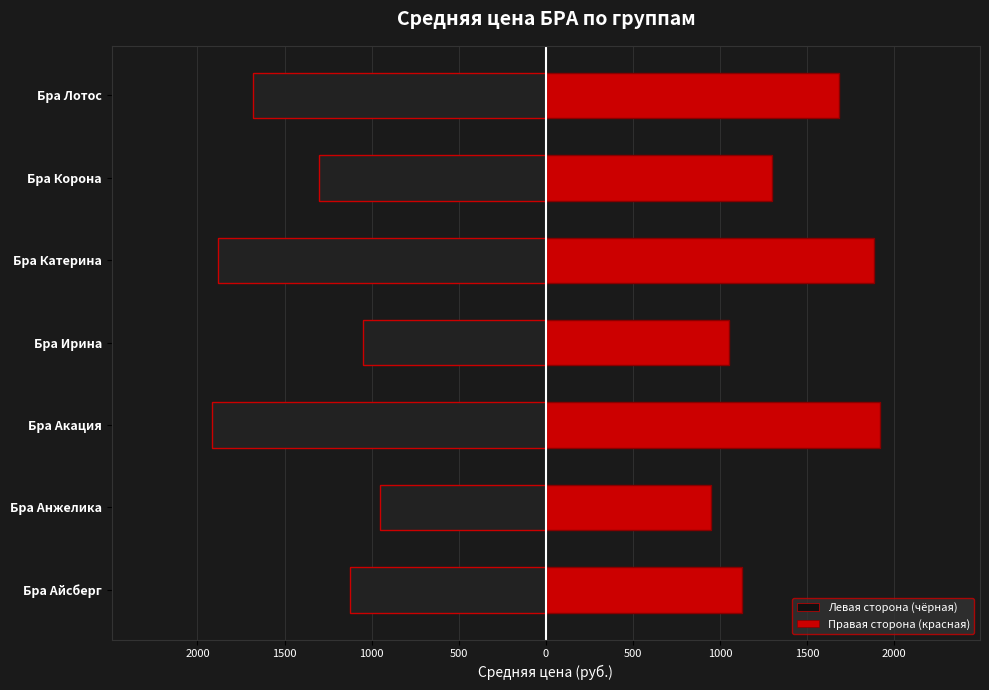

Reading right to left, list all the values displayed in this chart.

Левая сторона (чёрная): 1000=-1683	500=-1300	0=-1883	500=-1050	1000=-1917	1500=-950	2000=-1125
Правая сторона (красная): 1000=1683	500=1300	0=1883	500=1050	1000=1917	1500=950	2000=1125